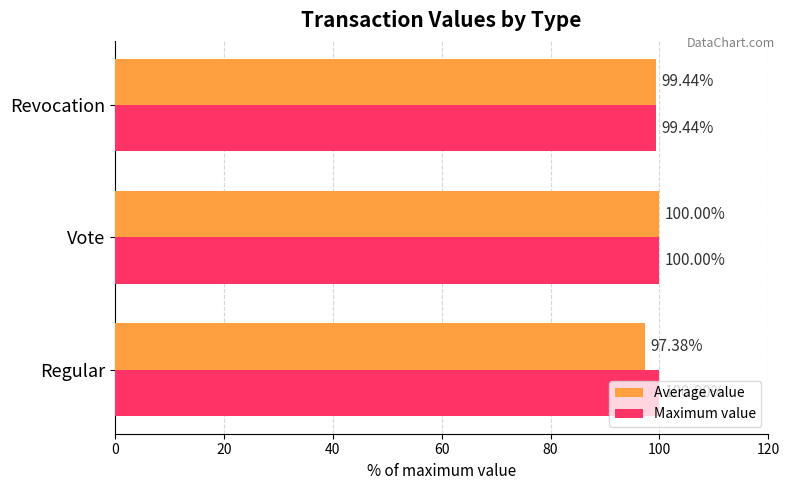

Where is Average value nearest to the value 98?

Regular